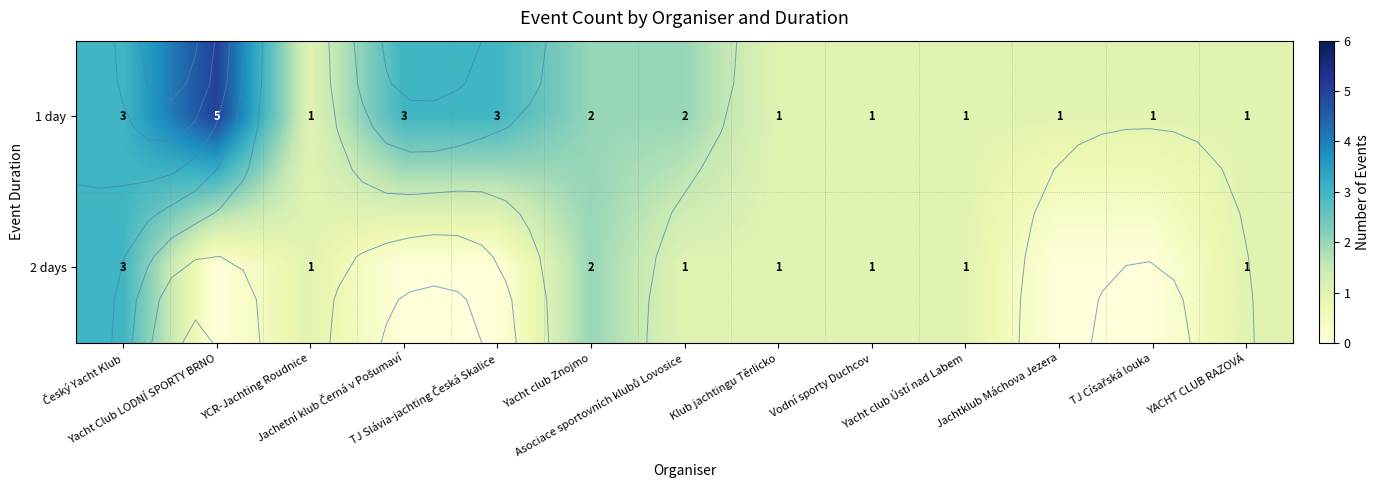

List the series in order of their peak value, highest first.

1 day, 2 days